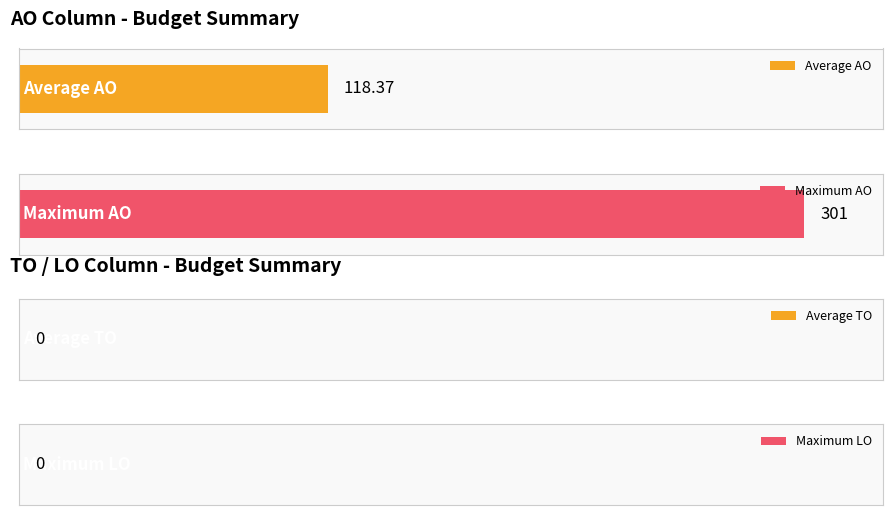

Is it true that LO equals 0 at 2022 2de aanpassing - goedgekeurd?

True